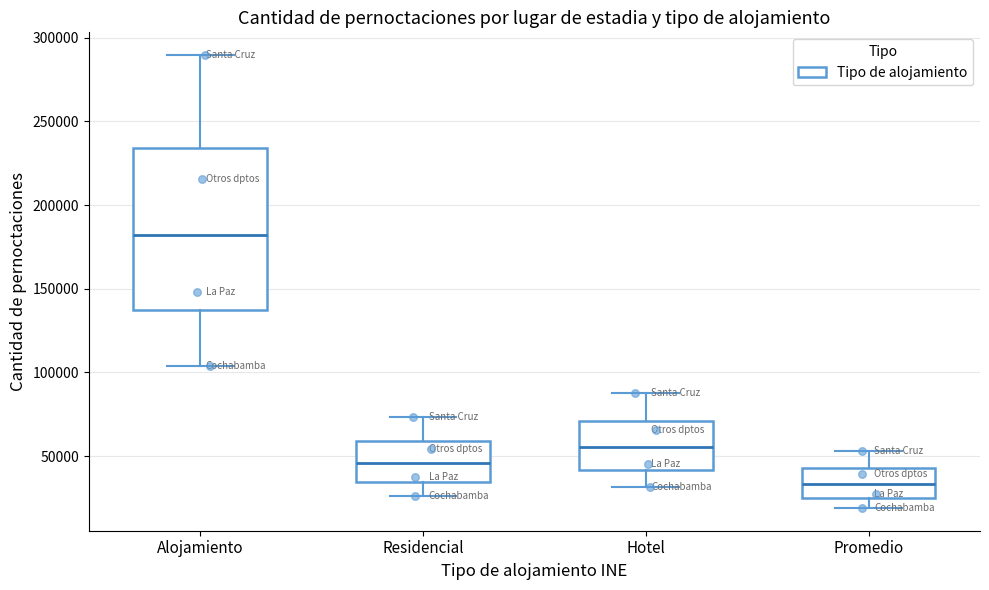

Reading left to right, transcribe this box plot: for each box, give where its median line is, the range the box spans, and where its two whiskers end, as read against the y-axis. The values are not printed on the chart, so give them approximately, as read against the axis.

Alojamiento: median 180000, box 135000 to 235000, whiskers 105000 to 290000
Residencial: median 45000, box 35000 to 60000, whiskers 25000 to 75000
Hotel: median 55000, box 40000 to 70000, whiskers 30000 to 90000
Promedio: median 35000, box 25000 to 45000, whiskers 20000 to 55000